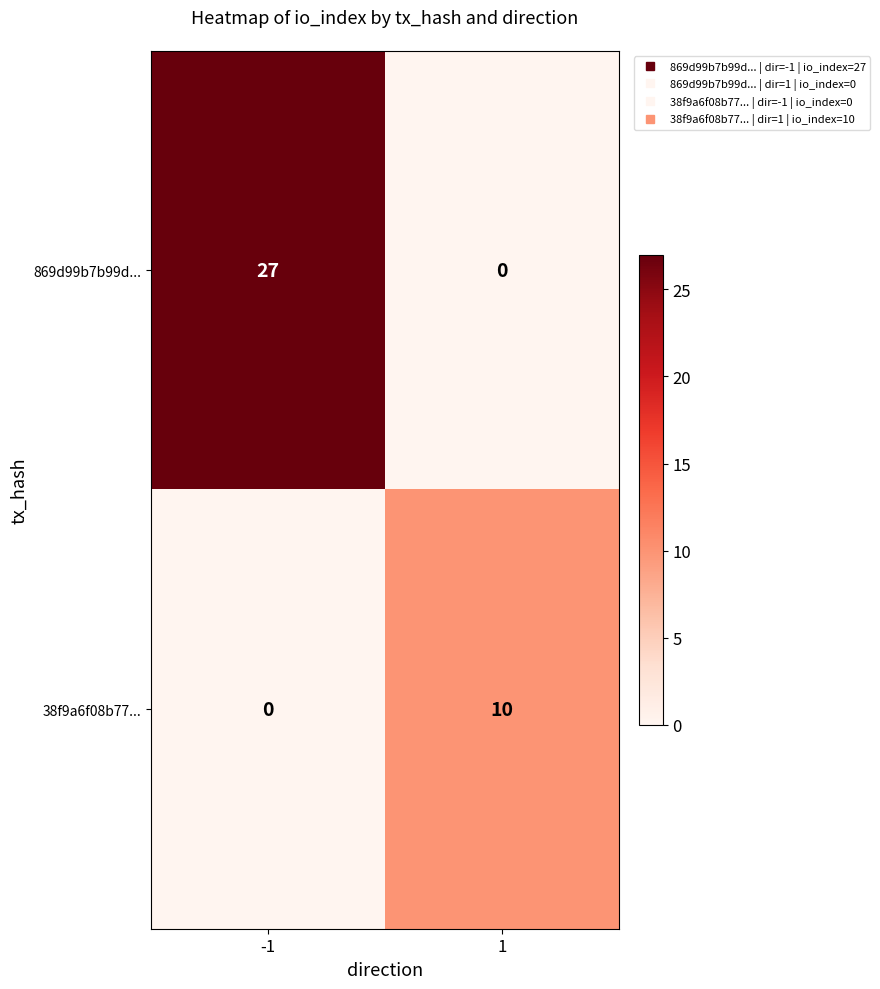

Reading left to right, extract all data points from this chart.

869d99b7b99d...: 27	0
38f9a6f08b77...: 0	10